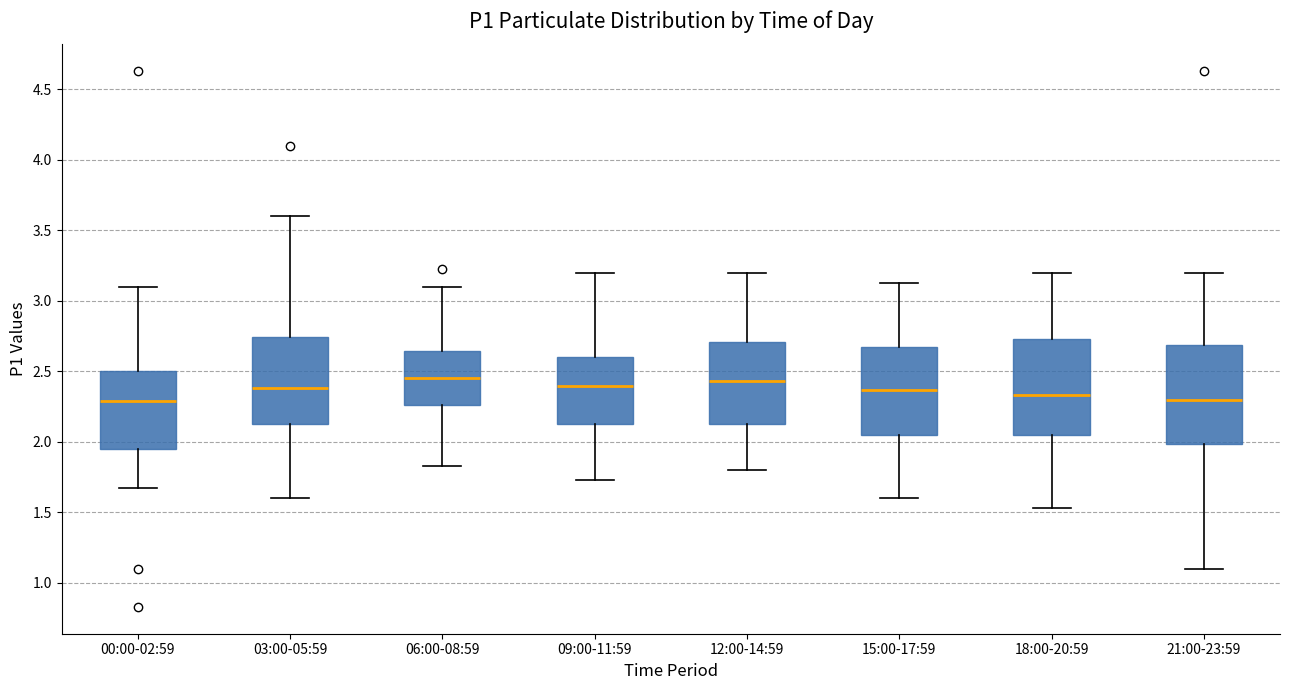

Reading left to right, transcribe this box plot: for each box, give where its median line is, the range the box spans, and where its two whiskers end, as read against the y-axis. The values are not printed on the chart, so give them approximately, as read against the axis.

00:00-02:59: median 2.30, box 1.95 to 2.50, whiskers 1.65 to 3.10
03:00-05:59: median 2.40, box 2.15 to 2.75, whiskers 1.60 to 3.60
06:00-08:59: median 2.45, box 2.25 to 2.65, whiskers 1.85 to 3.10
09:00-11:59: median 2.40, box 2.15 to 2.60, whiskers 1.75 to 3.20
12:00-14:59: median 2.45, box 2.15 to 2.70, whiskers 1.80 to 3.20
15:00-17:59: median 2.35, box 2.05 to 2.65, whiskers 1.60 to 3.15
18:00-20:59: median 2.35, box 2.05 to 2.75, whiskers 1.55 to 3.20
21:00-23:59: median 2.30, box 2.00 to 2.70, whiskers 1.10 to 3.20